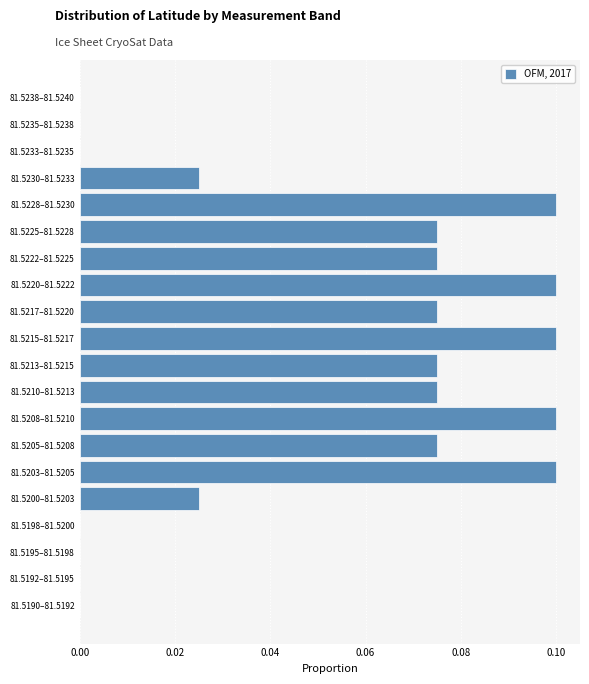

What is the sum of all values?

1.0